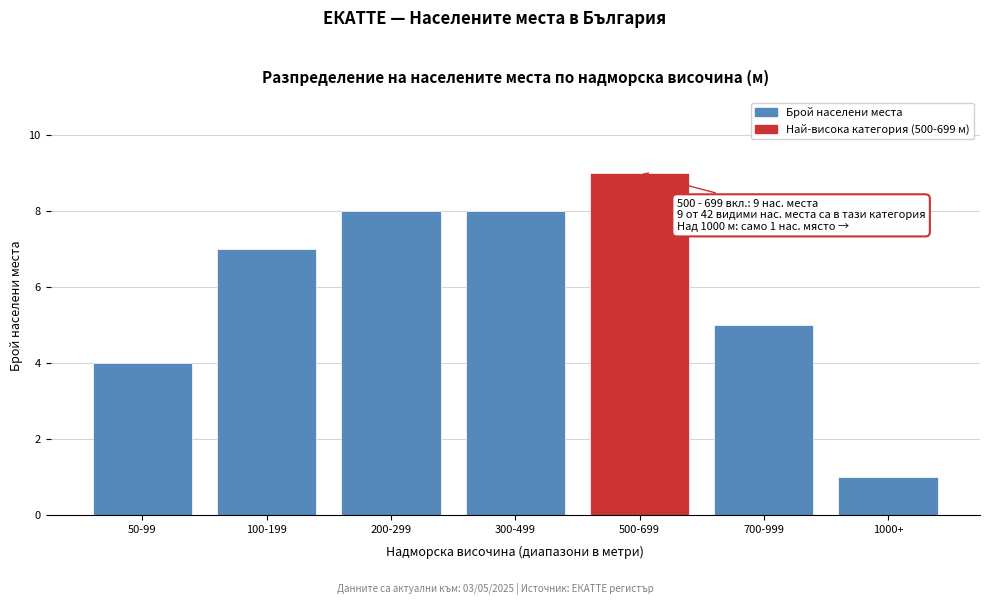

Reading left to right, extract all data points from this chart.

4	7	8	8	9	5	1